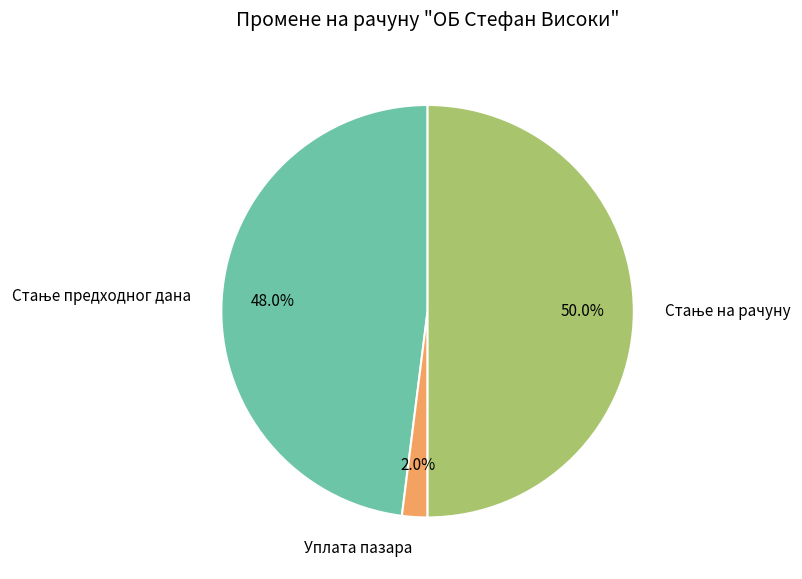

Which category has the smallest portion of the pie?

Уплата пазара